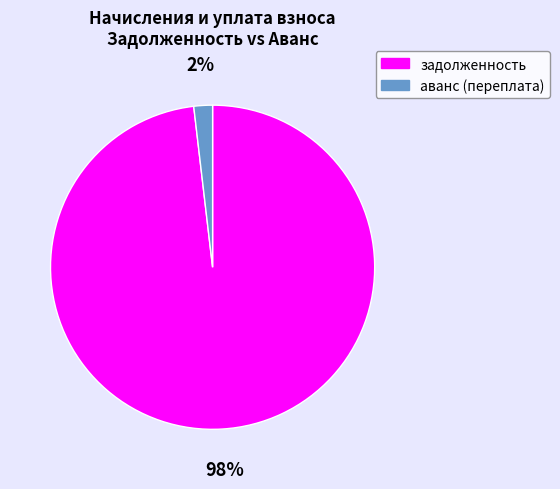

Is the sum of аванс (переплата) and задолженность greater than half?

Yes